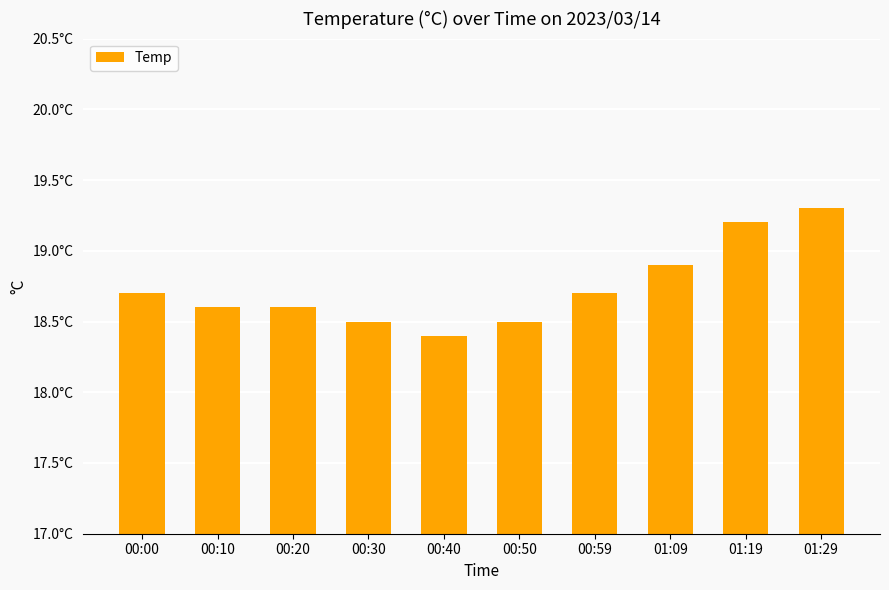

Does the chart contain stacked bars?

No